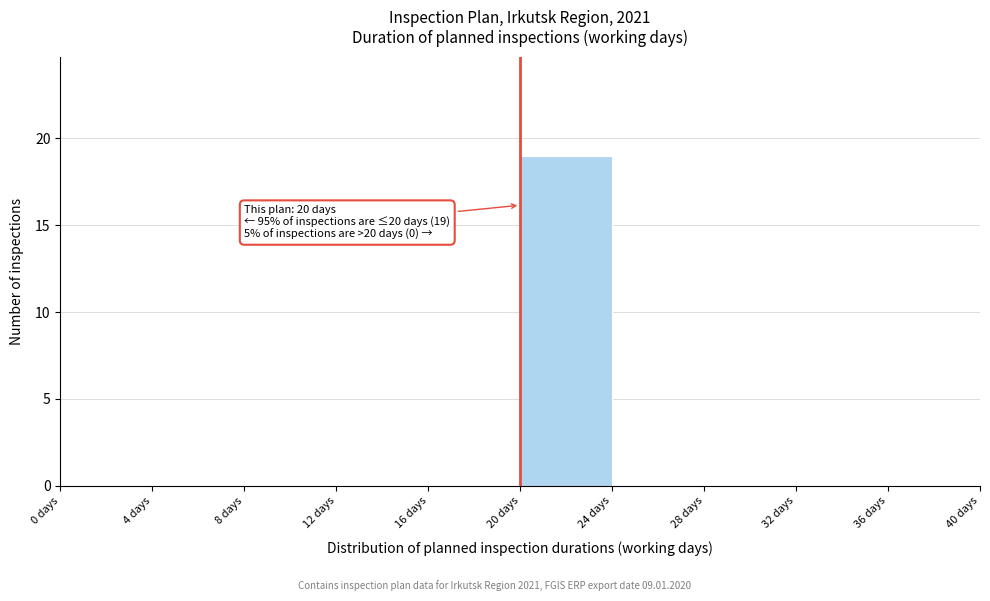

Over which range of the x-axis is the bar tallest?

20 to 24